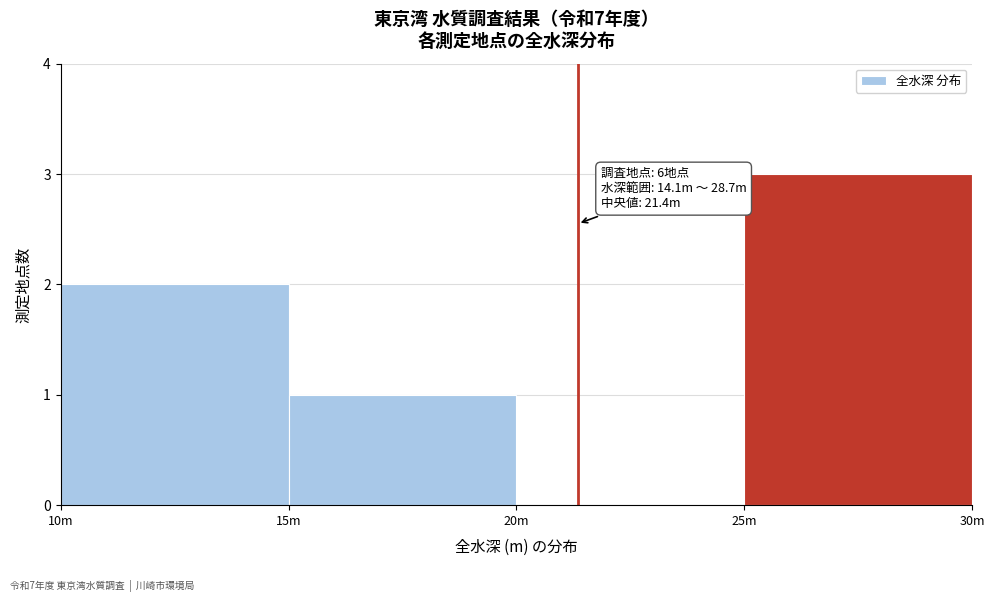

Reading right to left, what are all the values shown in this chart?

25m=3	20m=0	15m=1	10m=2